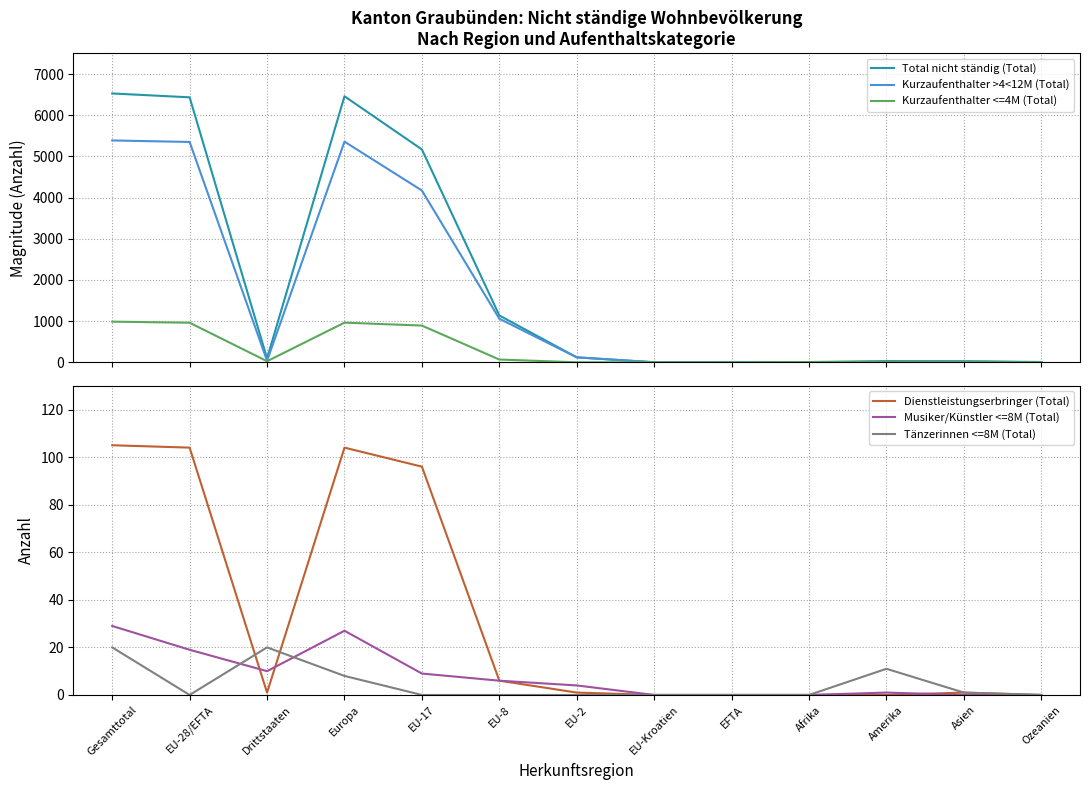

At which category is the sum across all series the highest?

Gesamttotal